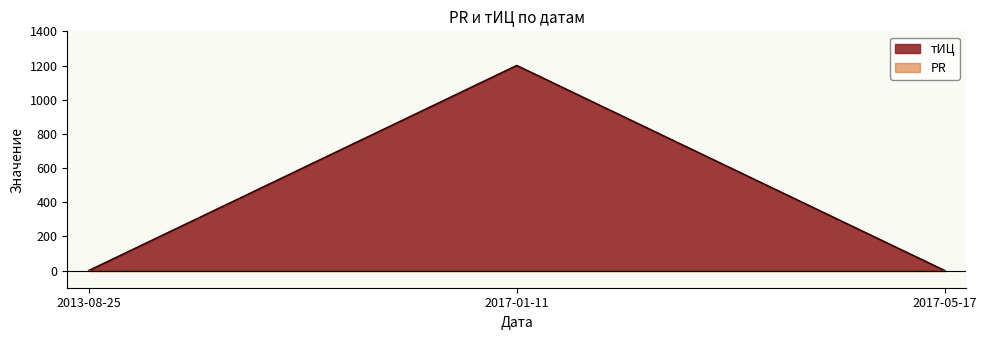

Does the chart display data point markers on the line(s)?

No